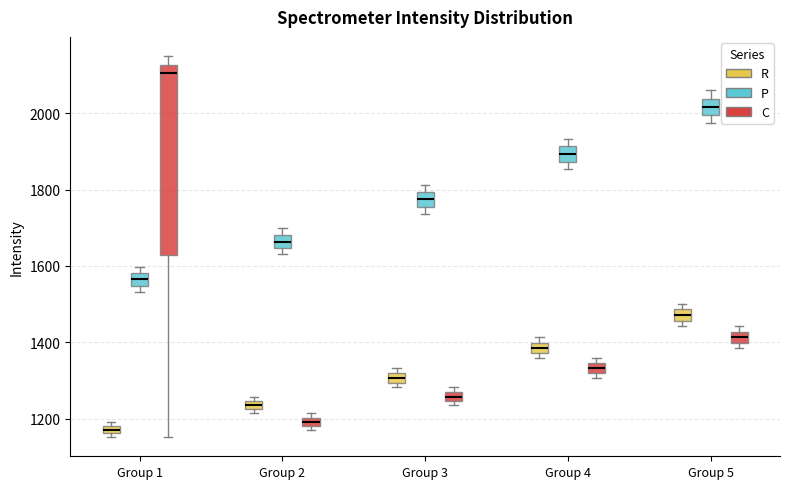

Which box is the tallest, from its lower edge to its upper edge?

Group 1 (C)